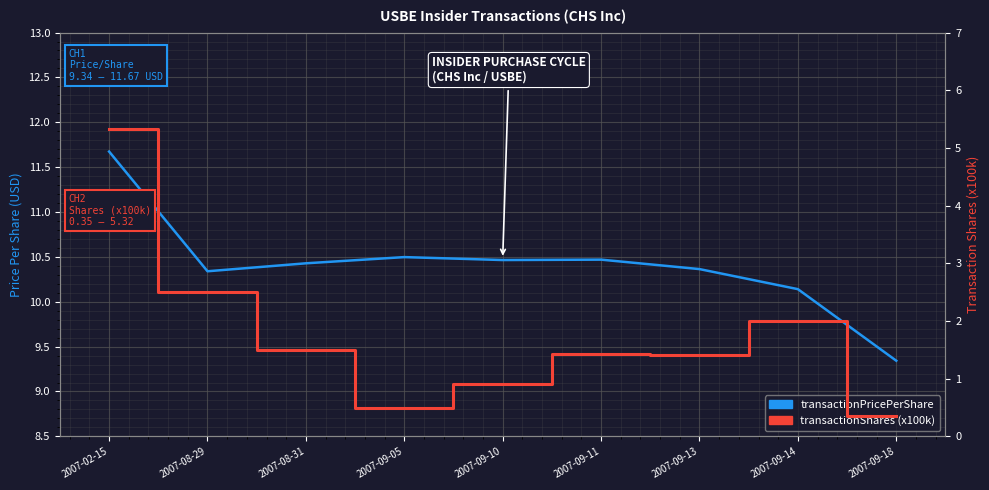

Which series has the widest spread of values?

transactionShares (x100k)